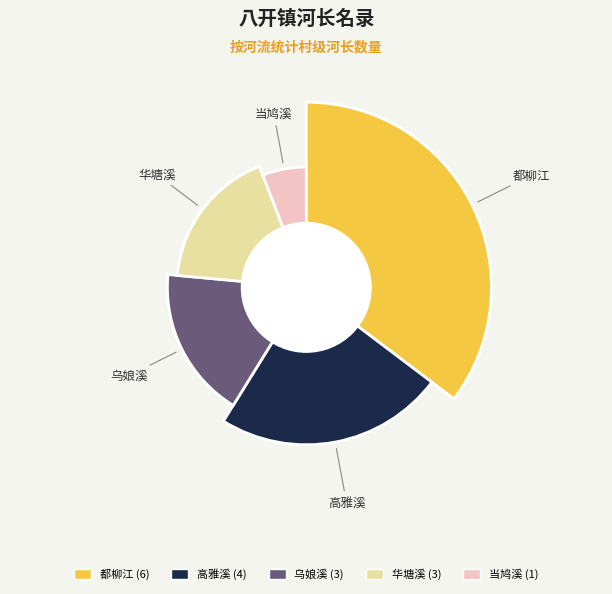

To the nearest percent, what is the difference between the largest and smallest slice percentages?

29%